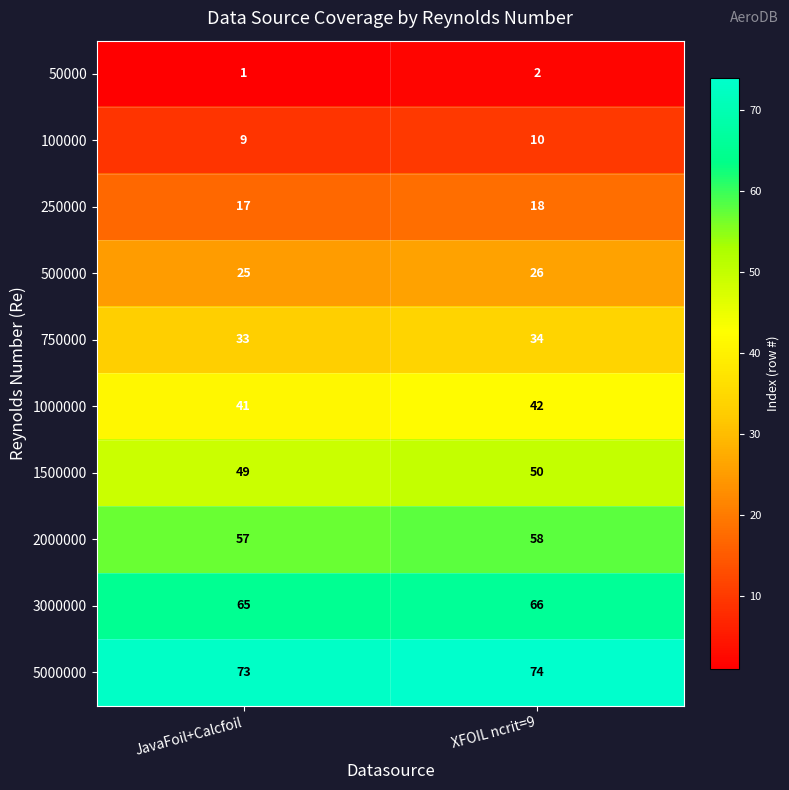

What is the spread (max minus min) of values at JavaFoil+Calcfoil?

72